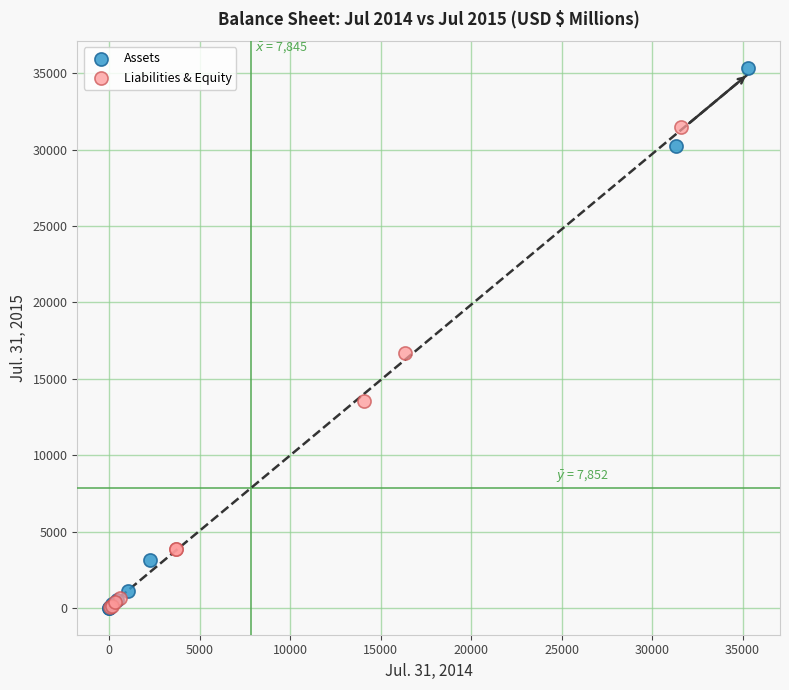

Which series reaches the maximum Y coordinate?

Assets